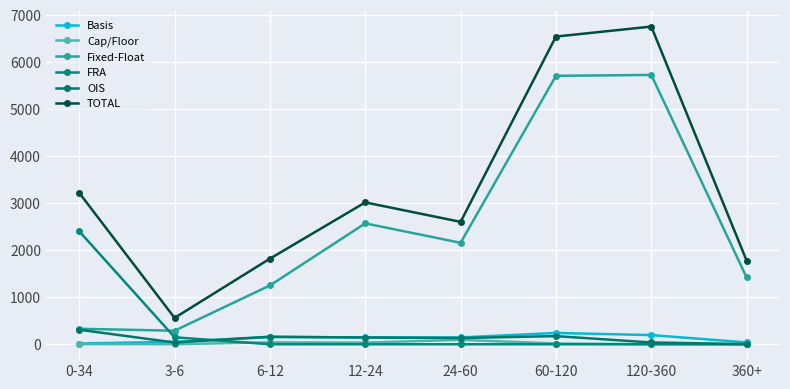

Between 0-34 and 12-24, which series saw the biggest shift?

FRA